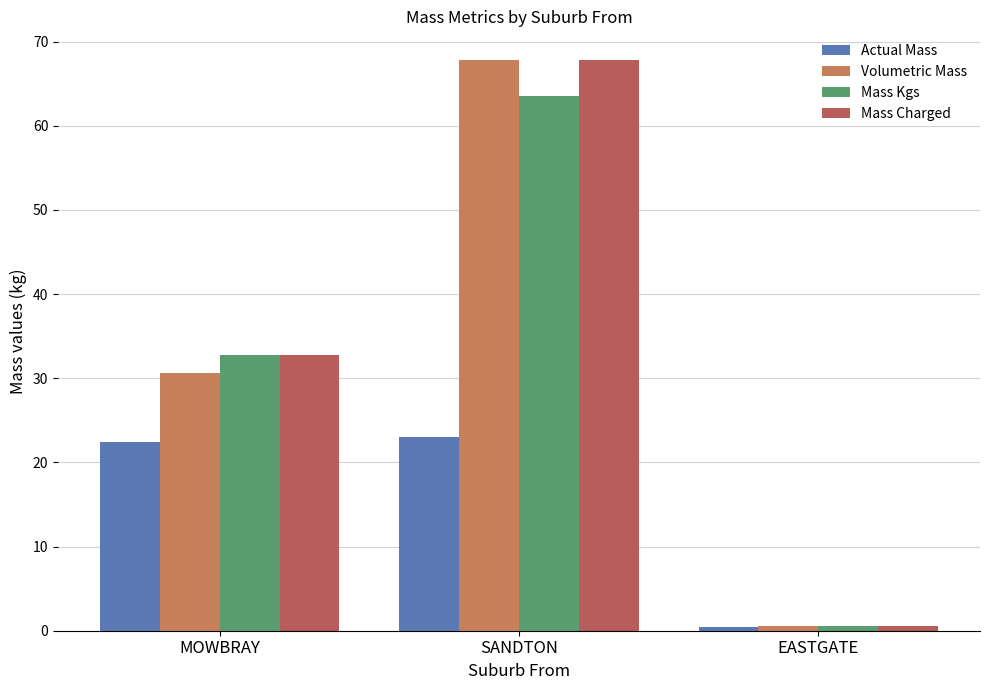

What is the label of the 2nd bar from the right?

SANDTON